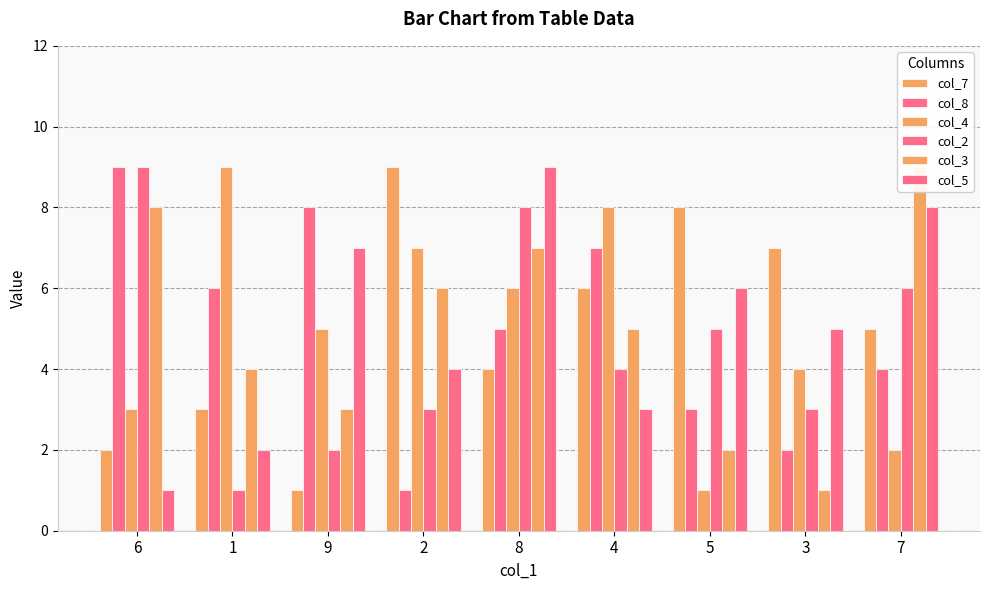

Does the chart contain any negative values?

No